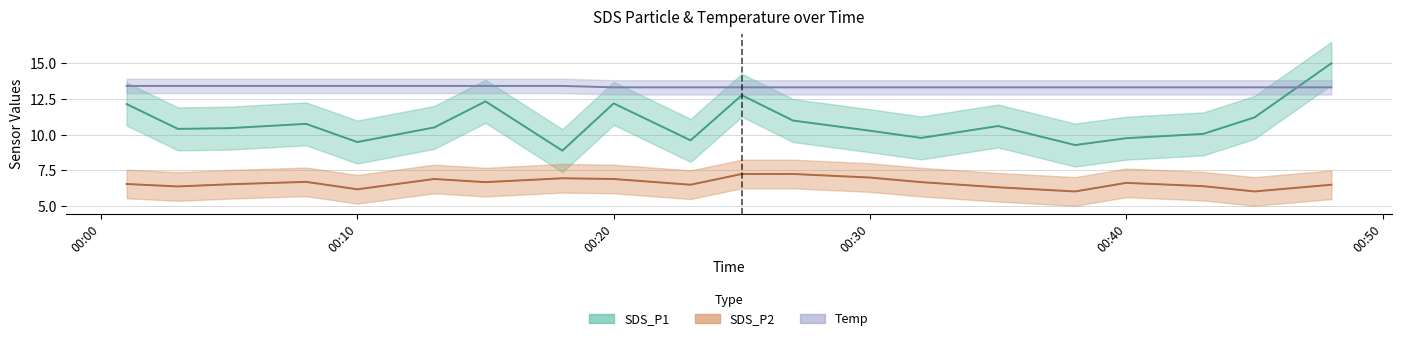

What is the value of the Temp point at the 16th from the left?

13.3